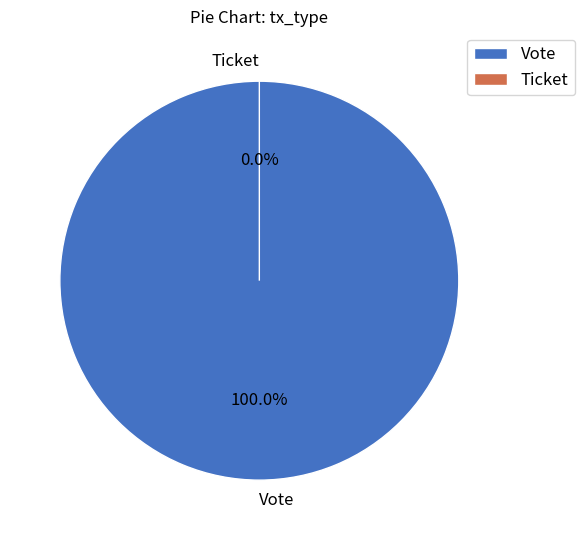

The Vote slice represents 99% of the pie. True or false?

False